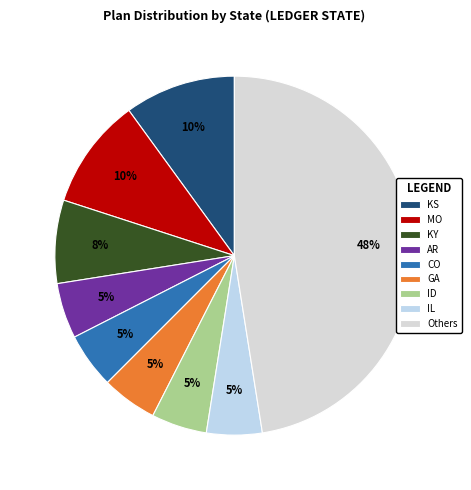

To the nearest percent, what portion does ID represent?

5%